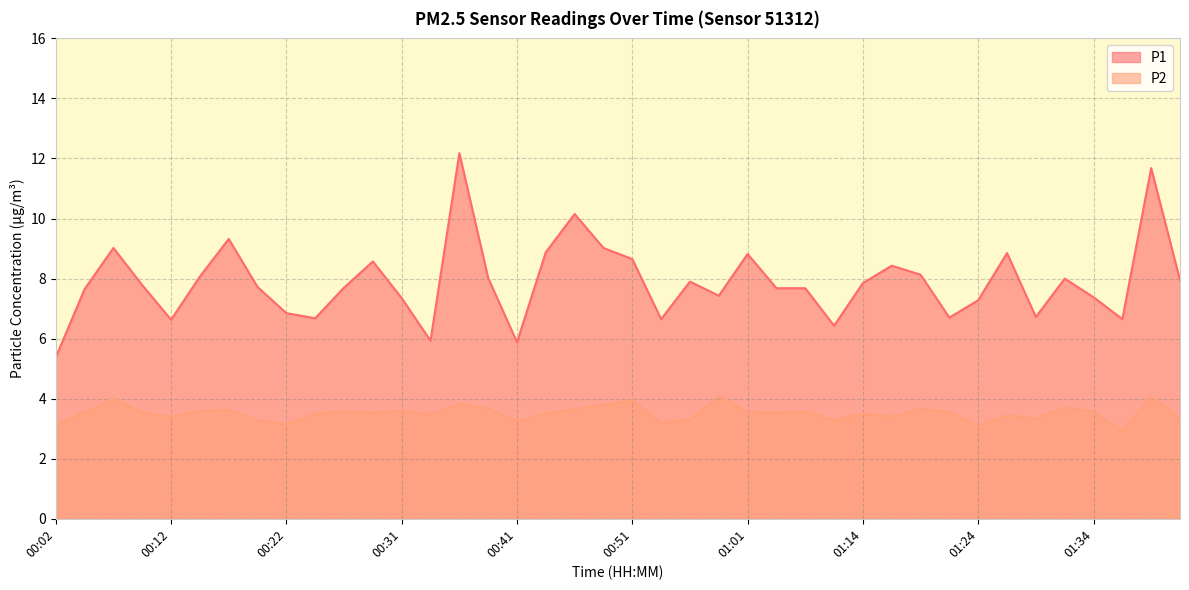

What are all the series names shown in the legend?

P1, P2